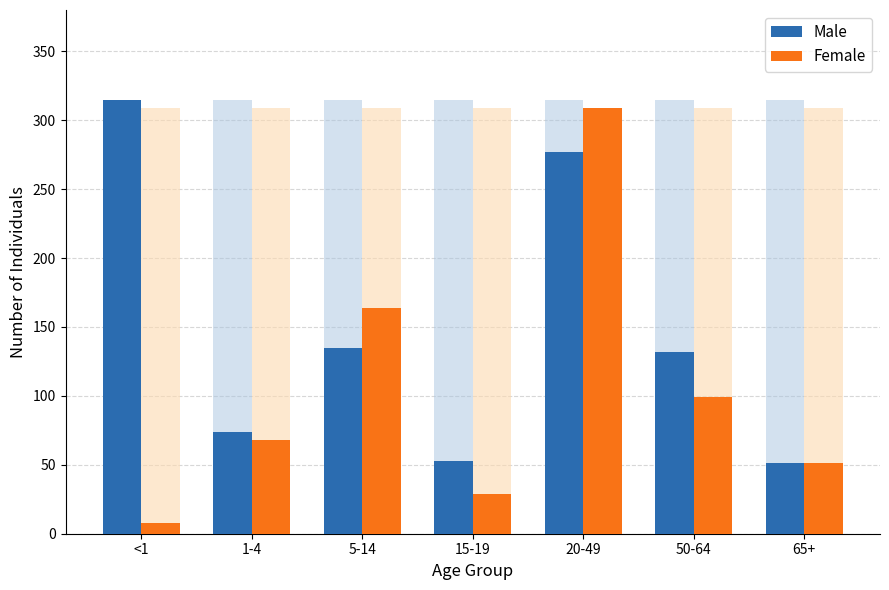

Reading right to left, what are all the values shown in this chart?

Male: 65+=51	50-64=132	20-49=277	15-19=53	5-14=135	1-4=74	<1=315
Female: 65+=51	50-64=99	20-49=309	15-19=29	5-14=164	1-4=68	<1=8